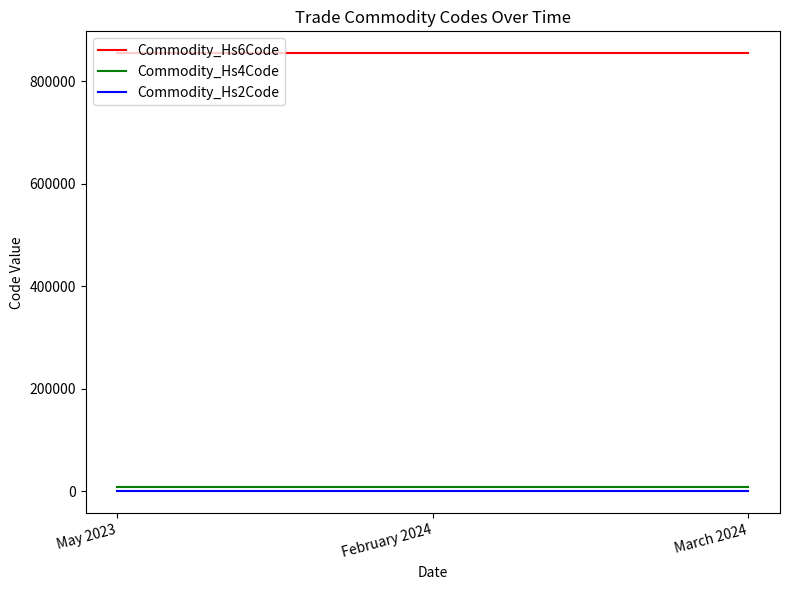

What are all the series names shown in the legend?

Commodity_Hs6Code, Commodity_Hs4Code, Commodity_Hs2Code